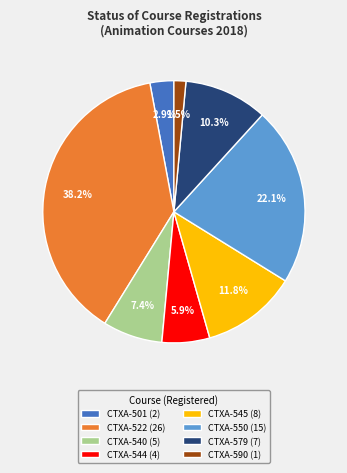

Rank the categories by value from lowest to highest.

CTXA-590 (1), CTXA-501 (2), CTXA-544 (4), CTXA-540 (5), CTXA-579 (7), CTXA-545 (8), CTXA-550 (15), CTXA-522 (26)